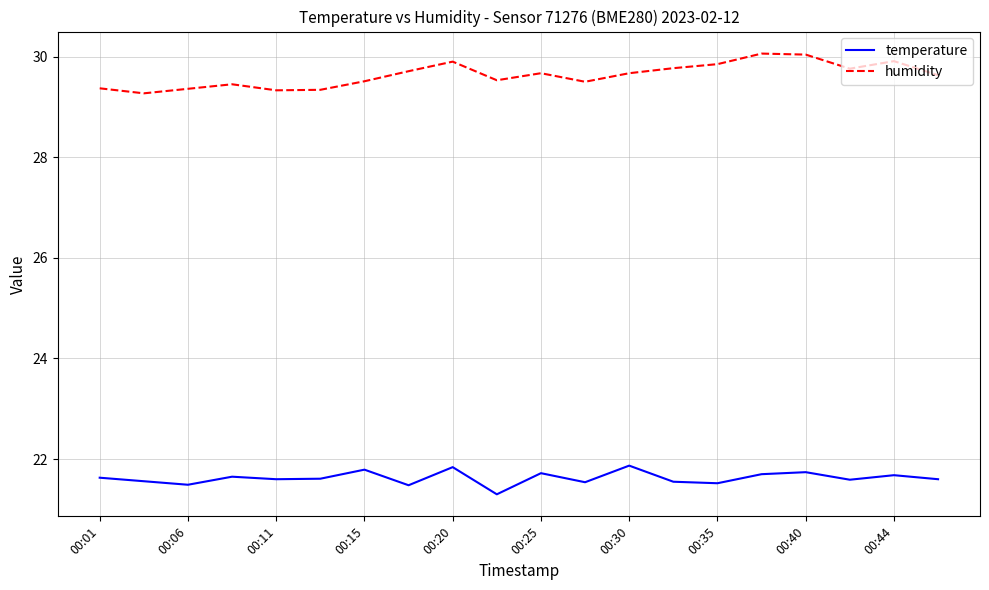

What is the difference between the maximum and minimum values in the temperature series?

0.6